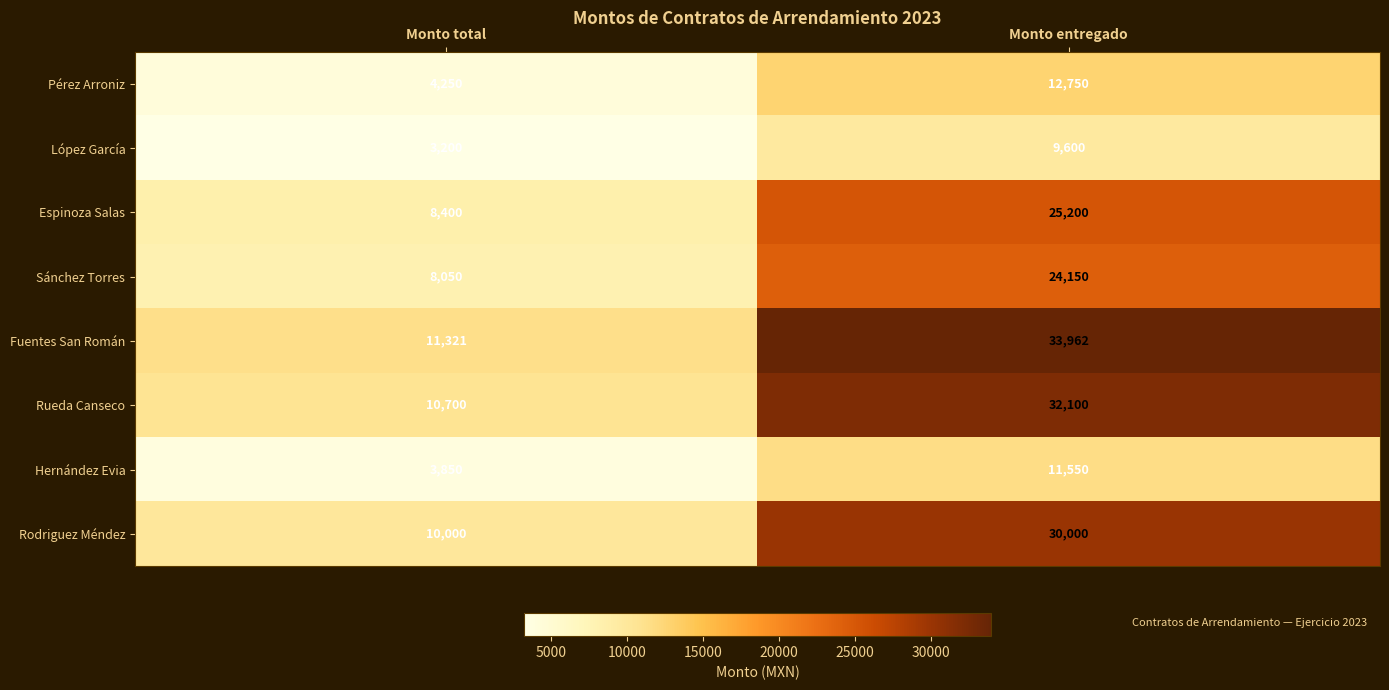

Which series has the largest total across all categories?

Fuentes San Román